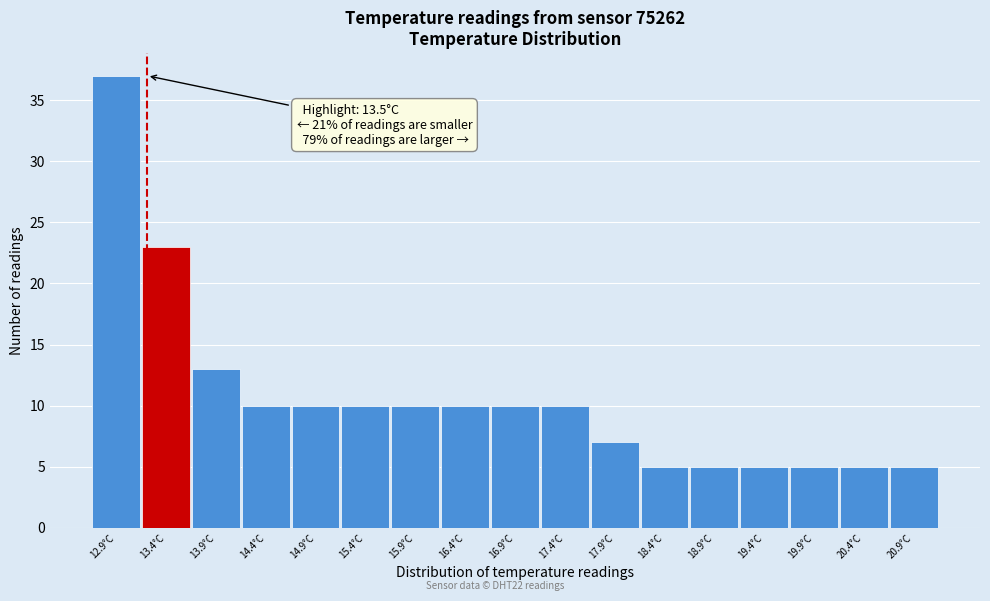

Reading right to left, what are all the values shown in this chart?

5	5	5	5	5	5	7	10	10	10	10	10	10	10	13	23	37